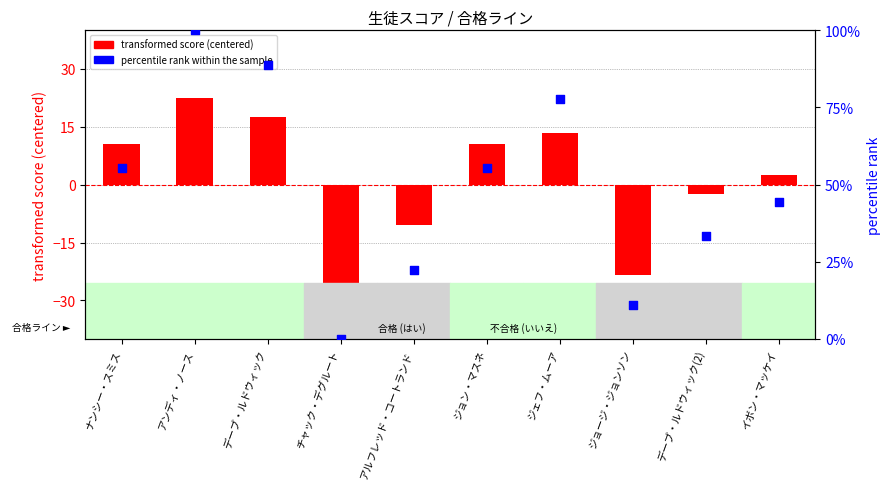

Is the value of percentile rank within the sample at ジョン・マスネ greater than the value of transformed score (centered) at ナンシー・スミス?

Yes